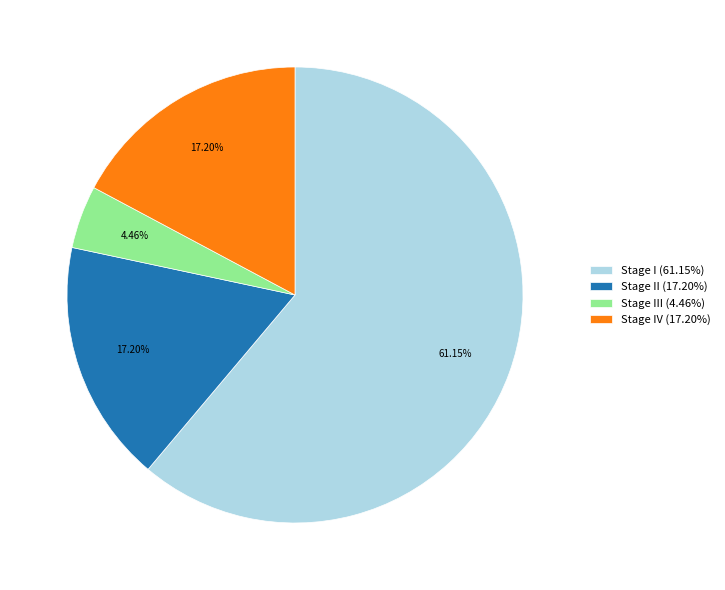

What is the ratio of the value at Stage IV (17.20%) to the value at Stage II (17.20%)?

1.0